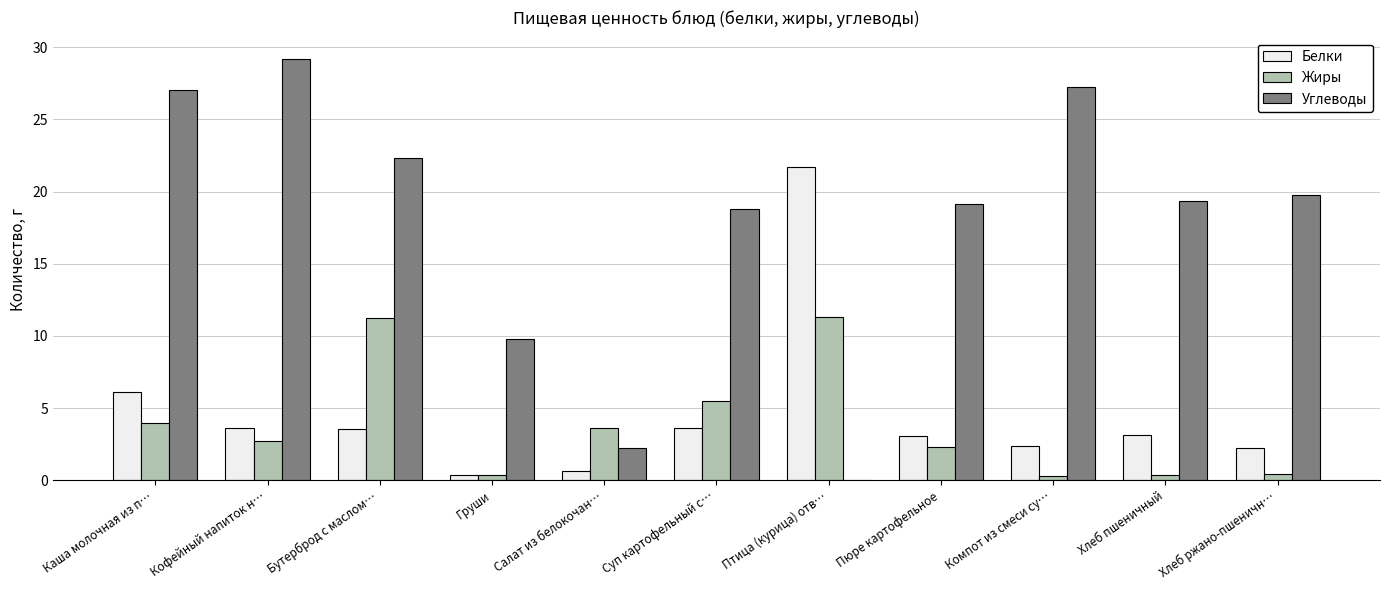

What is the sum of the Углеводы values at Салат из белокочан… and Бутерброд с маслом…?

24.6